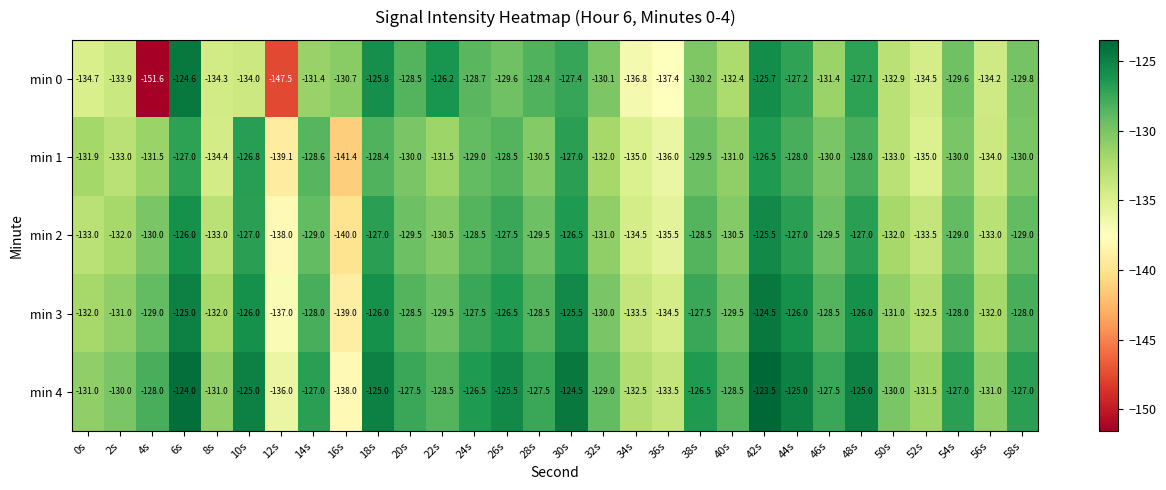

At which label is min 0 closest to -138?

36s